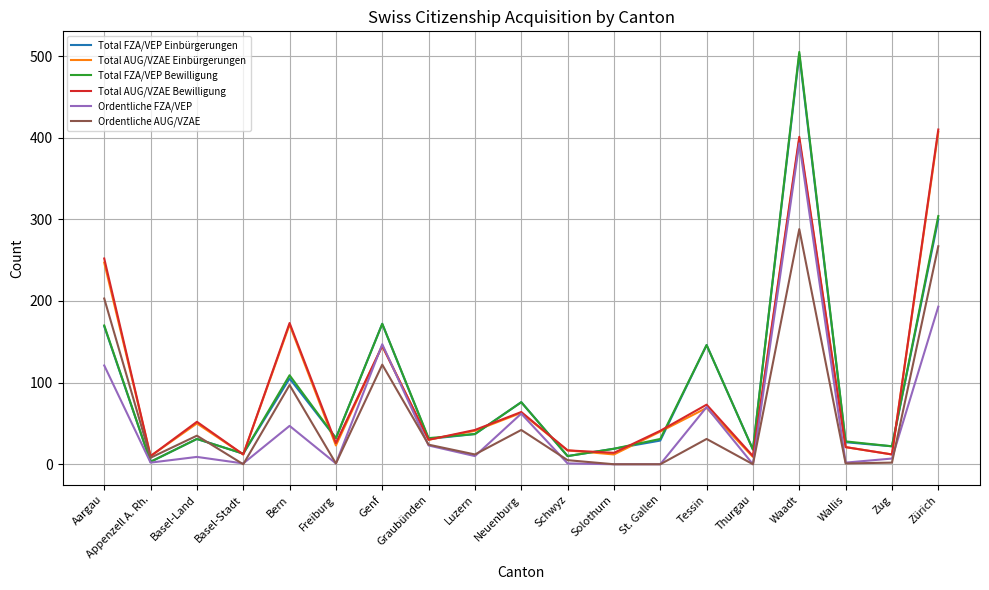

What is the spread (max minus min) of values at St. Gallen?

41